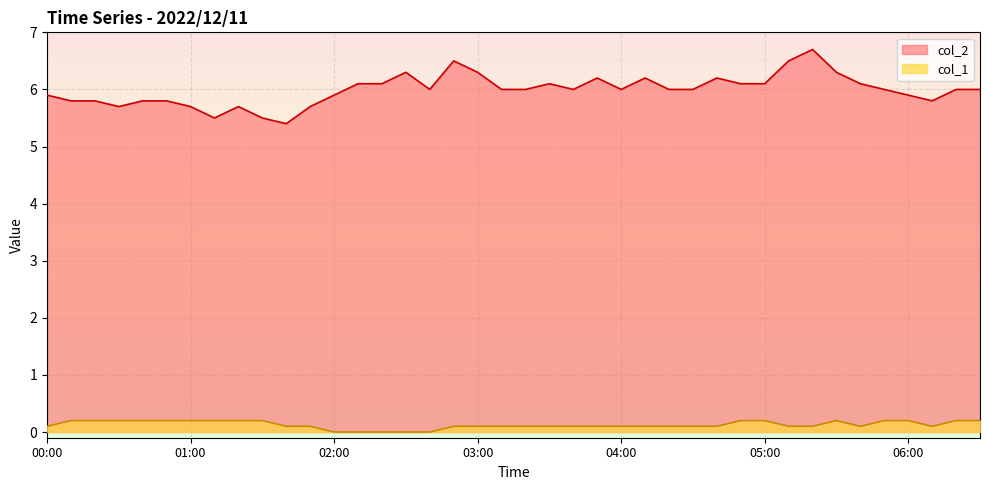

Reading left to right, extract all data points from this chart.

col_2: 5.9	5.8	5.8	5.7	5.8	5.8	5.7	5.5	5.7	5.5	5.4	5.7	5.9	6.1	6.1	6.3	6.0	6.5	6.3	6.0	6.0	6.1	6.0	6.2	6.0	6.2	6.0	6.0	6.2	6.1	6.1	6.5	6.7	6.3	6.1	6.0	5.9	5.8	6.0	6.0
col_1: 0.1	0.2	0.2	0.2	0.2	0.2	0.2	0.2	0.2	0.2	0.1	0.1	0.0	0.0	0.0	0.0	0.0	0.1	0.1	0.1	0.1	0.1	0.1	0.1	0.1	0.1	0.1	0.1	0.1	0.2	0.2	0.1	0.1	0.2	0.1	0.2	0.2	0.1	0.2	0.2